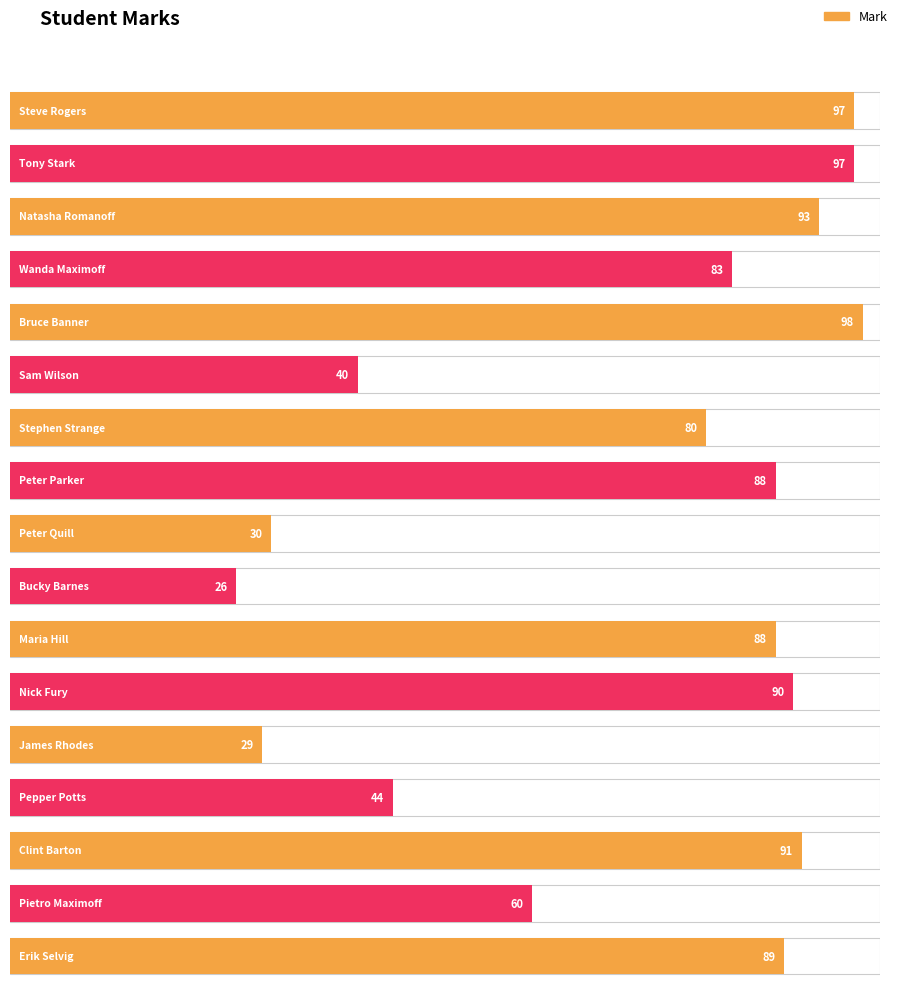

Reading right to left, list all the values displayed in this chart.

Erik Selvig=89	Pietro Maximoff=60	Clint Barton=91	Pepper Potts=44	James Rhodes=29	Nick Fury=90	Maria Hill=88	Bucky Barnes=26	Peter Quill=30	Peter Parker=88	Stephen Strange=80	Sam Wilson=40	Bruce Banner=98	Wanda Maximoff=83	Natasha Romanoff=93	Tony Stark=97	Steve Rogers=97